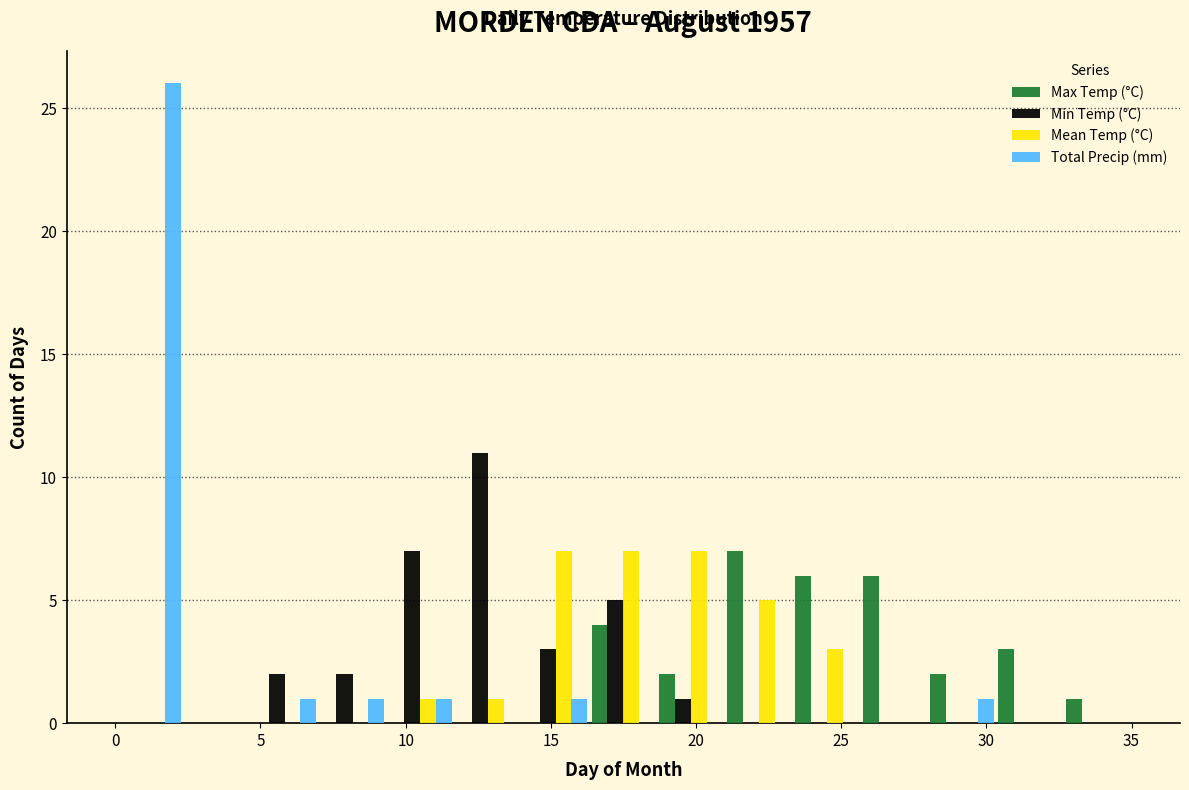

Reading left to right, list every range on the x-axis with the height of the bar of each series over it. Neither the bar edges nor the heights are printed on the chart, so give them approximately, as read against the axes.

0.0 to 2.5: Max Temp (°C)=0	Min Temp (°C)=0	Mean Temp (°C)=0	Total Precip (mm)=26
2.5 to 4.5: Max Temp (°C)=0	Min Temp (°C)=0	Mean Temp (°C)=0	Total Precip (mm)=0
4.5 to 7.0: Max Temp (°C)=0	Min Temp (°C)=2	Mean Temp (°C)=0	Total Precip (mm)=1
7.0 to 9.5: Max Temp (°C)=0	Min Temp (°C)=2	Mean Temp (°C)=0	Total Precip (mm)=1
9.5 to 11.5: Max Temp (°C)=0	Min Temp (°C)=7	Mean Temp (°C)=1	Total Precip (mm)=1
11.5 to 14.0: Max Temp (°C)=0	Min Temp (°C)=11	Mean Temp (°C)=1	Total Precip (mm)=0
14.0 to 16.5: Max Temp (°C)=0	Min Temp (°C)=3	Mean Temp (°C)=7	Total Precip (mm)=1
16.5 to 18.5: Max Temp (°C)=4	Min Temp (°C)=5	Mean Temp (°C)=7	Total Precip (mm)=0
18.5 to 21.0: Max Temp (°C)=2	Min Temp (°C)=1	Mean Temp (°C)=7	Total Precip (mm)=0
21.0 to 23.5: Max Temp (°C)=7	Min Temp (°C)=0	Mean Temp (°C)=5	Total Precip (mm)=0
23.5 to 25.5: Max Temp (°C)=6	Min Temp (°C)=0	Mean Temp (°C)=3	Total Precip (mm)=0
25.5 to 28.0: Max Temp (°C)=6	Min Temp (°C)=0	Mean Temp (°C)=0	Total Precip (mm)=0
28.0 to 30.5: Max Temp (°C)=2	Min Temp (°C)=0	Mean Temp (°C)=0	Total Precip (mm)=1
30.5 to 32.5: Max Temp (°C)=3	Min Temp (°C)=0	Mean Temp (°C)=0	Total Precip (mm)=0
32.5 to 35.0: Max Temp (°C)=1	Min Temp (°C)=0	Mean Temp (°C)=0	Total Precip (mm)=0